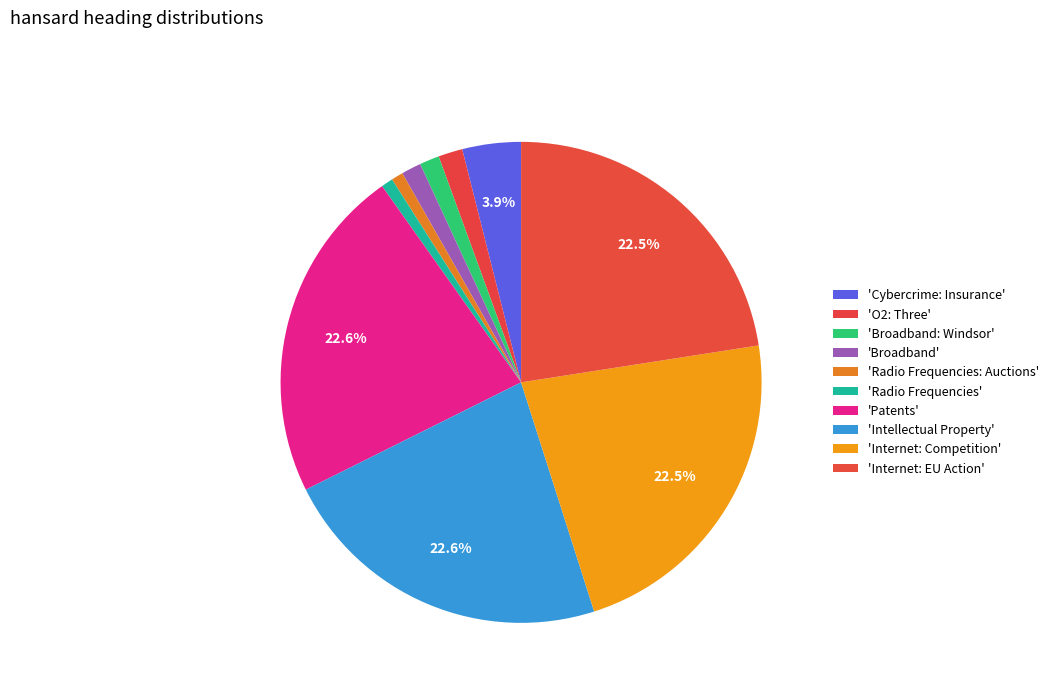

How many slices are in this pie chart?

10